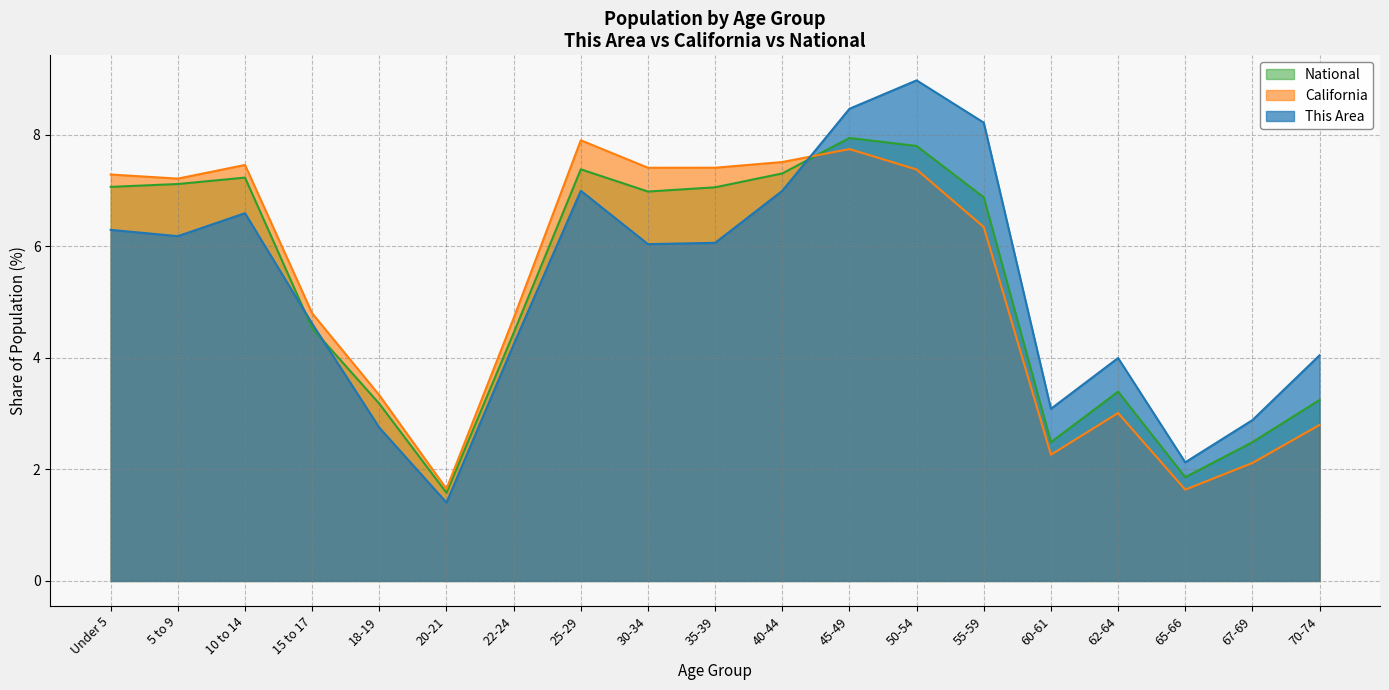

How many series are shown in this chart?

3